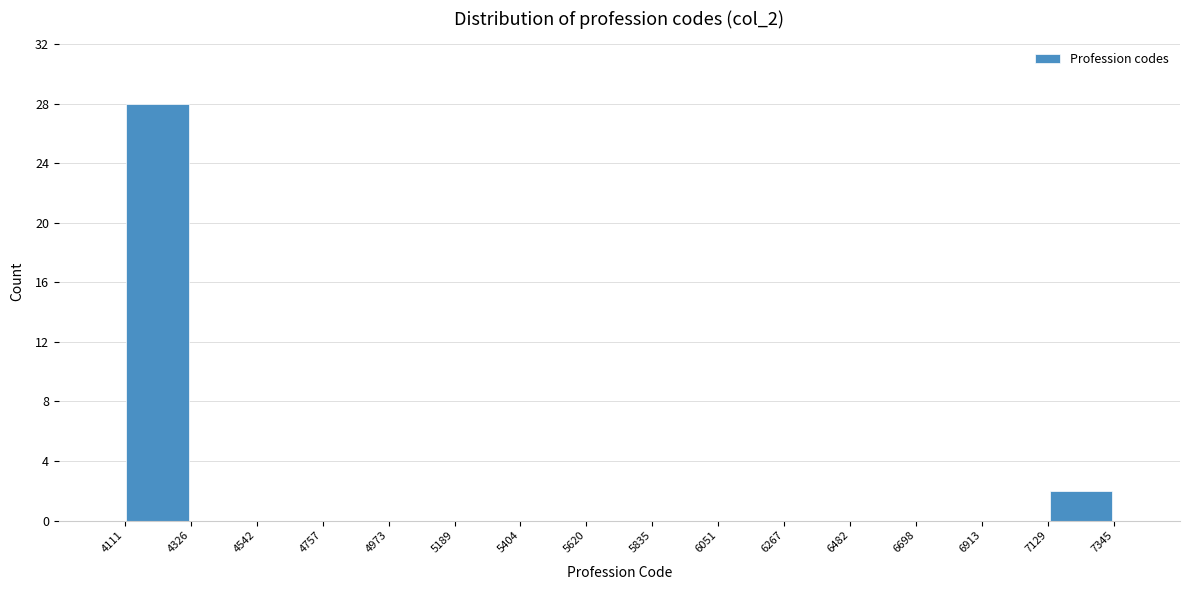

Reading left to right, list every bar in this chart as the range it spans on the x-axis followed by its height. The values are not printed on the chart, so give them approximately, as read against the axis.

4111 to 4326: 28
4326 to 4542: 0
4542 to 4757: 0
4757 to 4973: 0
4973 to 5189: 0
5189 to 5404: 0
5404 to 5620: 0
5620 to 5835: 0
5835 to 6051: 0
6051 to 6267: 0
6267 to 6482: 0
6482 to 6698: 0
6698 to 6913: 0
6913 to 7129: 0
7129 to 7345: 2